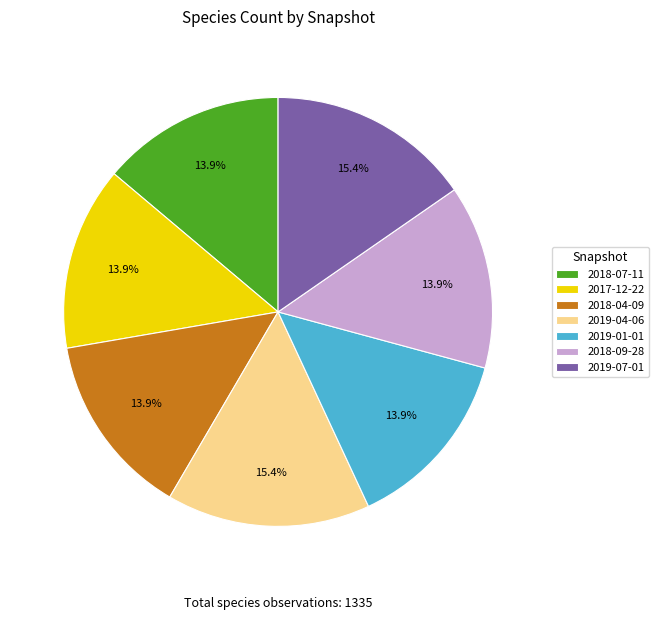

What portion of the pie excludes 2018-04-09?

86.1%